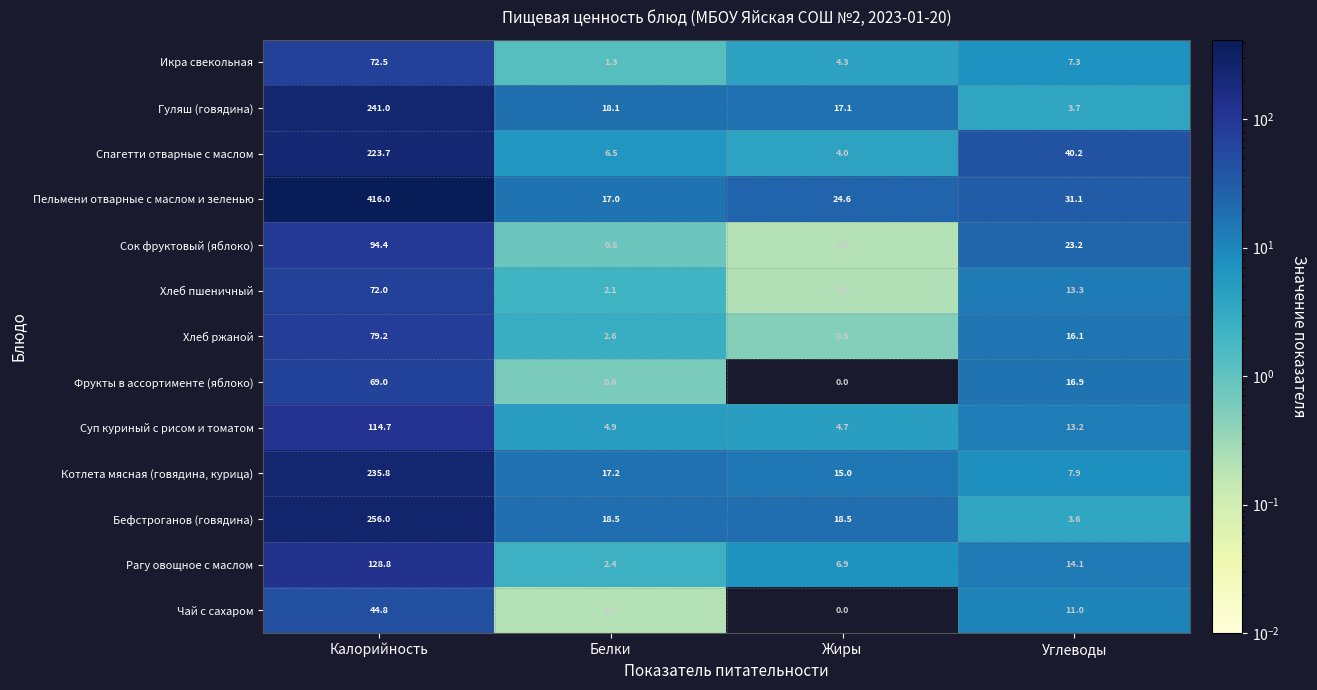

At which label does Сок фруктовый (яблоко) first exceed 23?

Калорийность